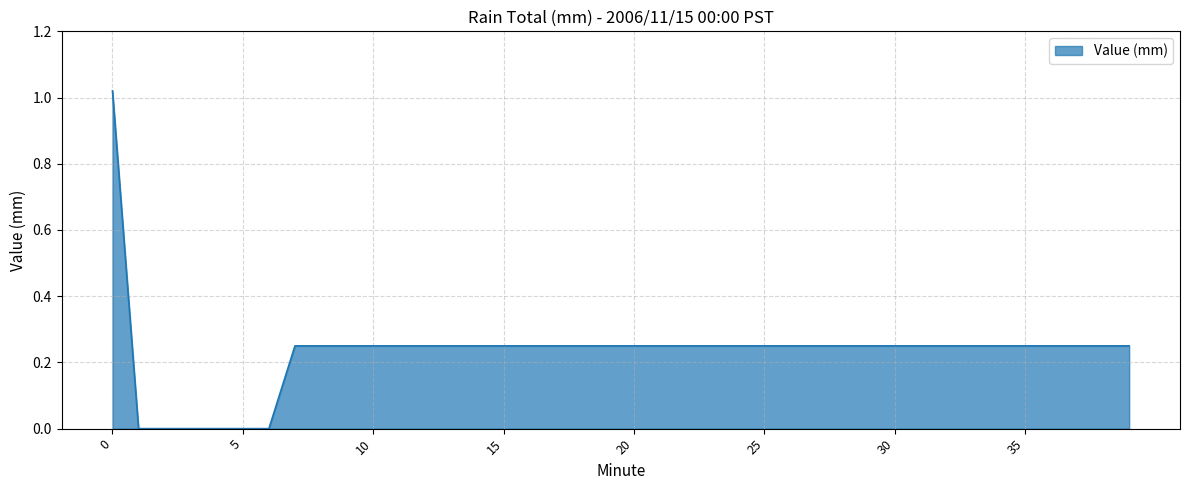

Where is the data nearest to the value 0?

1